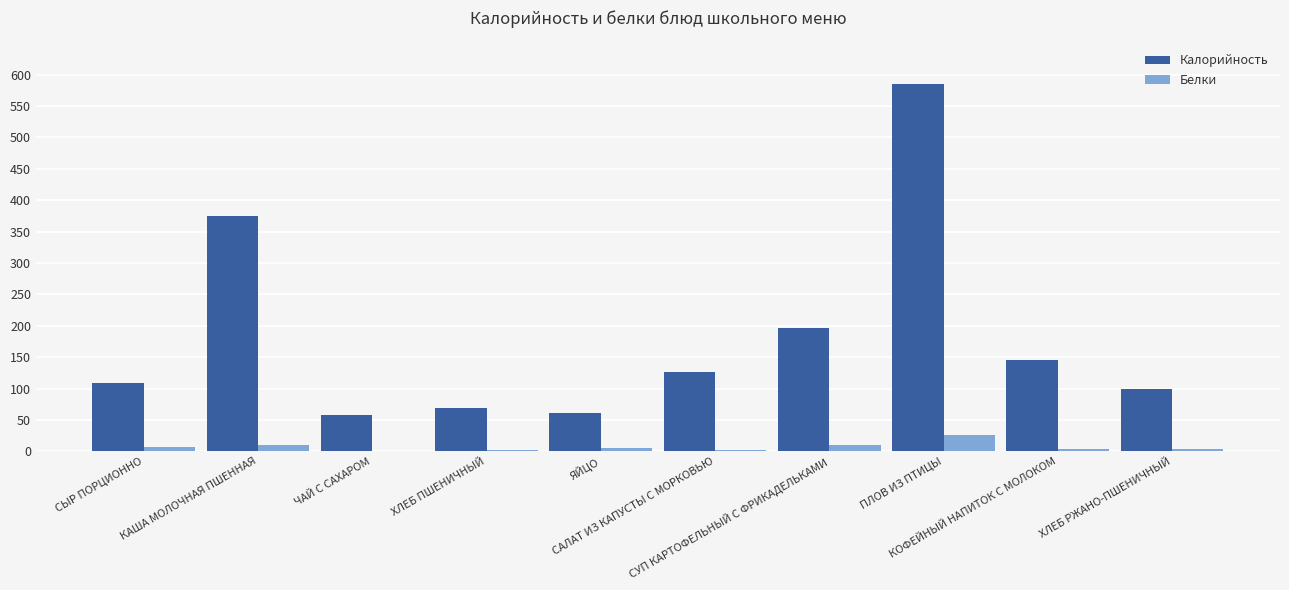

Does the chart contain stacked bars?

No